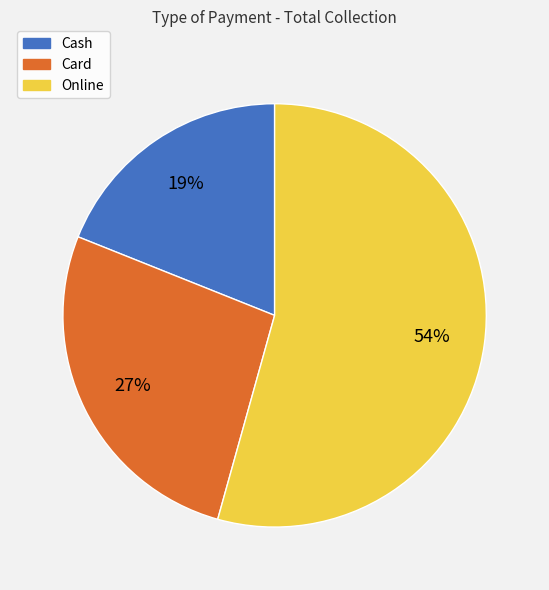

To the nearest percent, what is the combined percentage of Card and Online?

81%